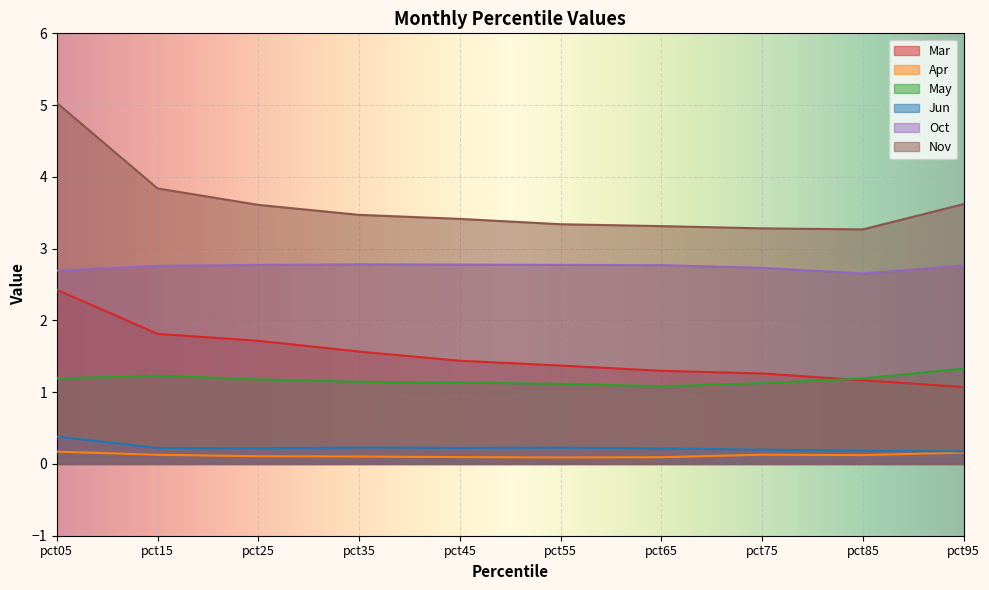

How many distinct data groups are displayed?

6